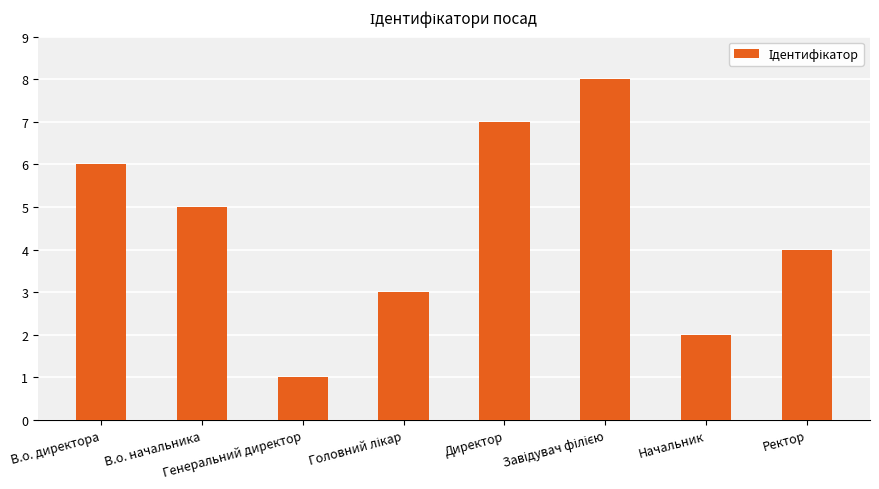

What is the minimum value shown in the chart?

1